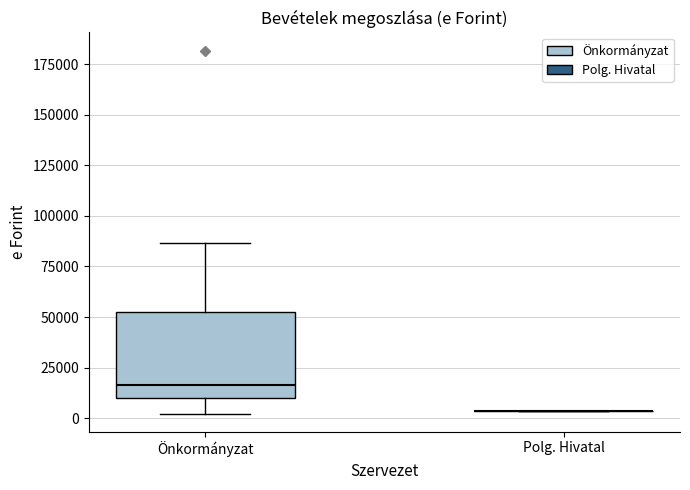

Reading left to right, transcribe this box plot: for each box, give where its median line is, the range the box spans, and where its two whiskers end, as read against the y-axis. The values are not printed on the chart, so give them approximately, as read against the axis.

Önkormányzat: median 15000, box 10000 to 55000, whiskers 0 to 85000
Polg. Hivatal: box collapsed to a line at 5000, whiskers 5000 to 5000